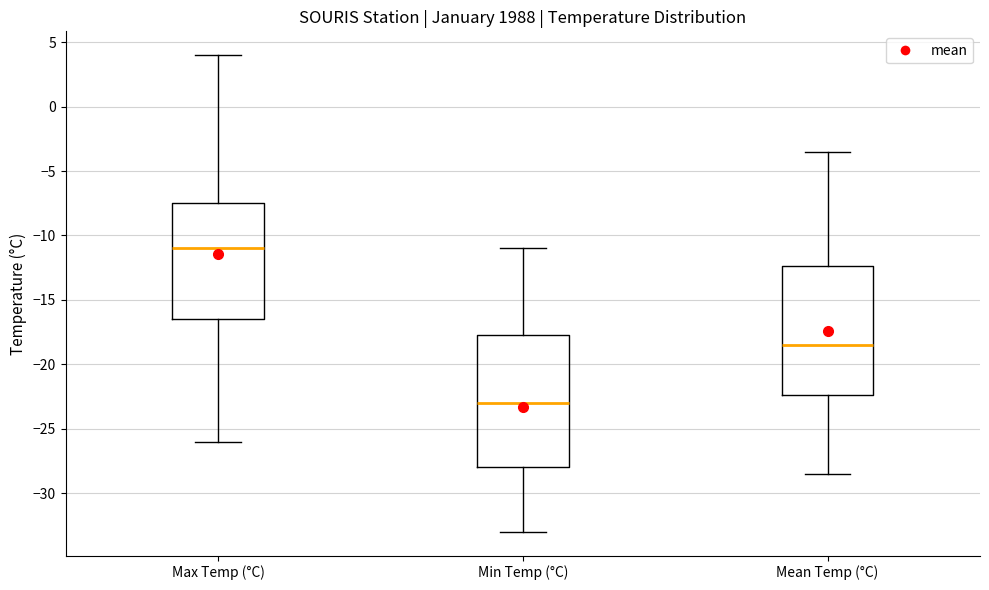

Reading left to right, transcribe this box plot: for each box, give where its median line is, the range the box spans, and where its two whiskers end, as read against the y-axis. The values are not printed on the chart, so give them approximately, as read against the axis.

Max Temp (°C): median -11.0, box -16.5 to -7.5, whiskers -26.0 to 4.0
Min Temp (°C): median -23.0, box -28.0 to -17.5, whiskers -33.0 to -11.0
Mean Temp (°C): median -18.5, box -22.5 to -12.5, whiskers -28.5 to -3.5